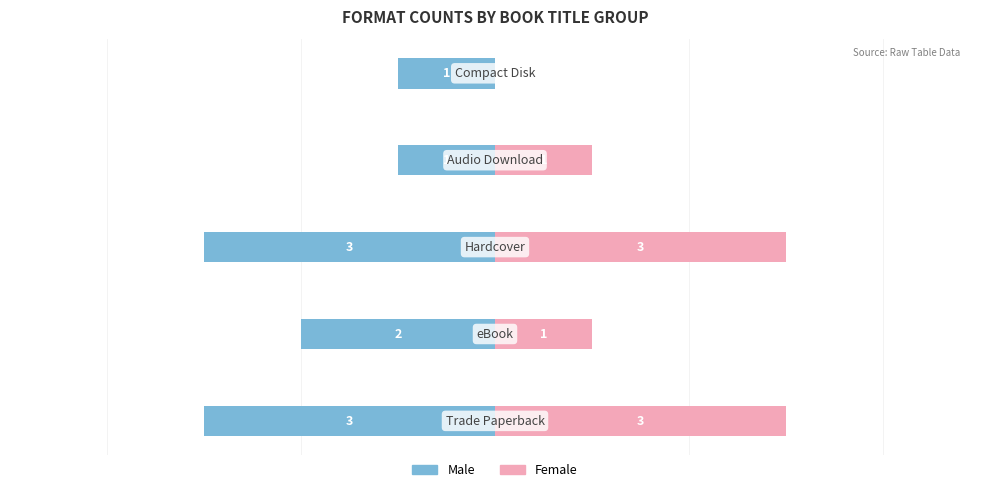

What is the total value across all series at 1?

-1